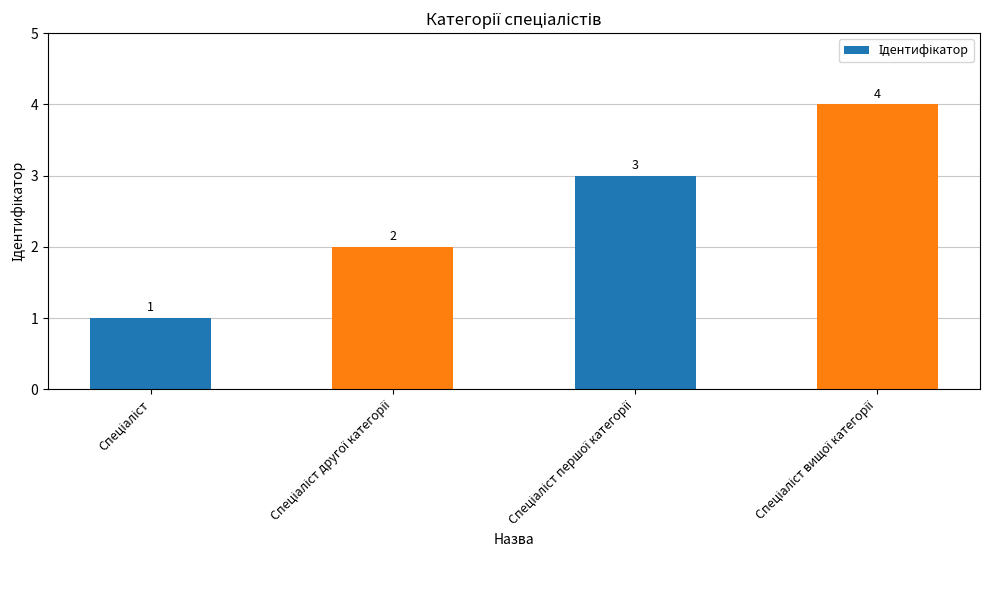

What is the minimum value shown in the chart?

1